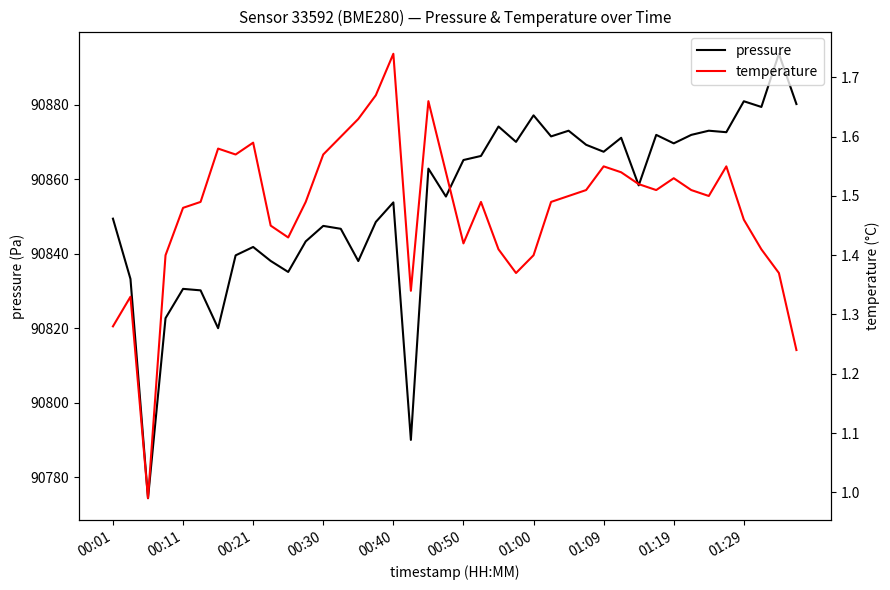

What is the label of the 1st point from the left?

00:01